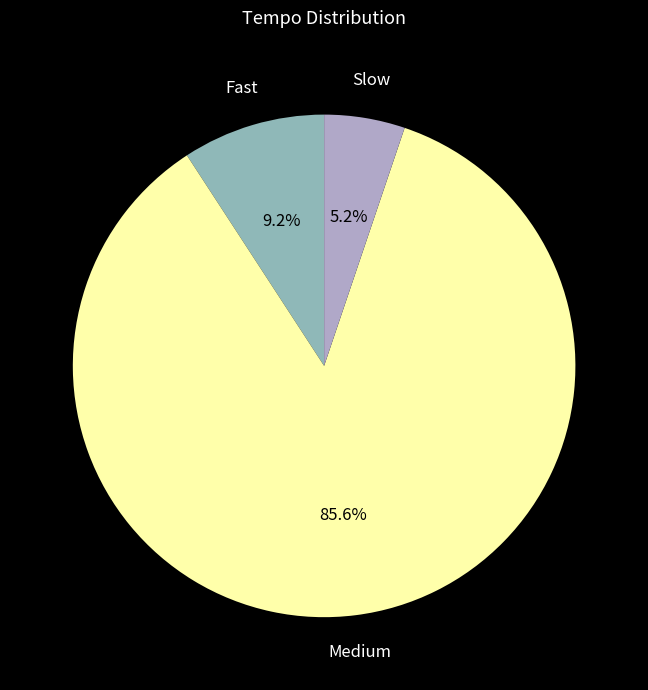

Is there a majority slice in this chart?

Yes